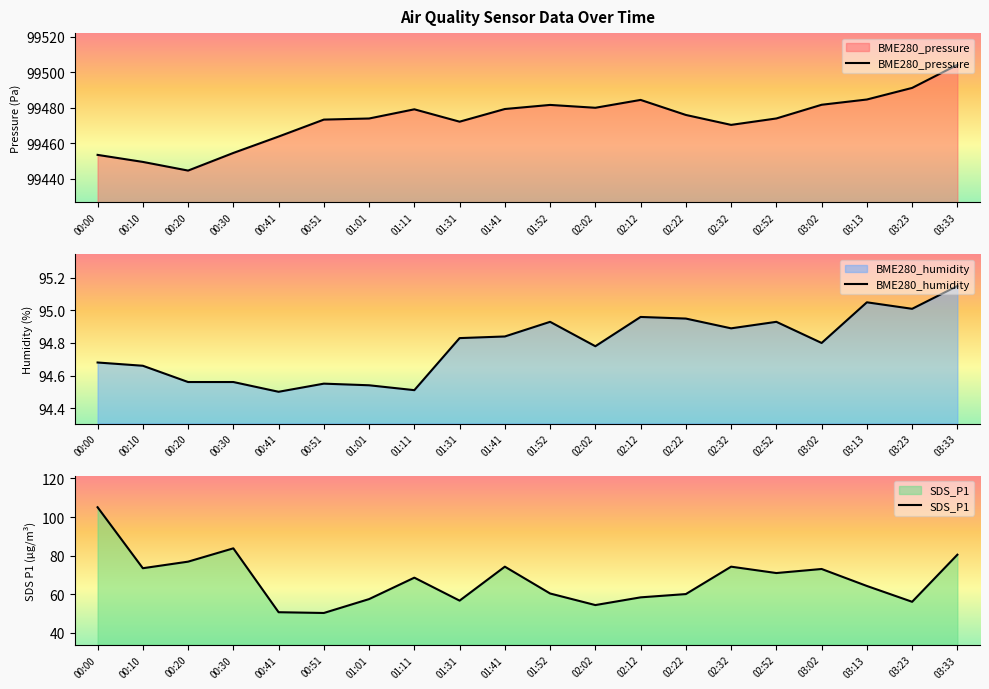

What is the difference between the second highest and second lowest values in the BME280_humidity series?

0.5